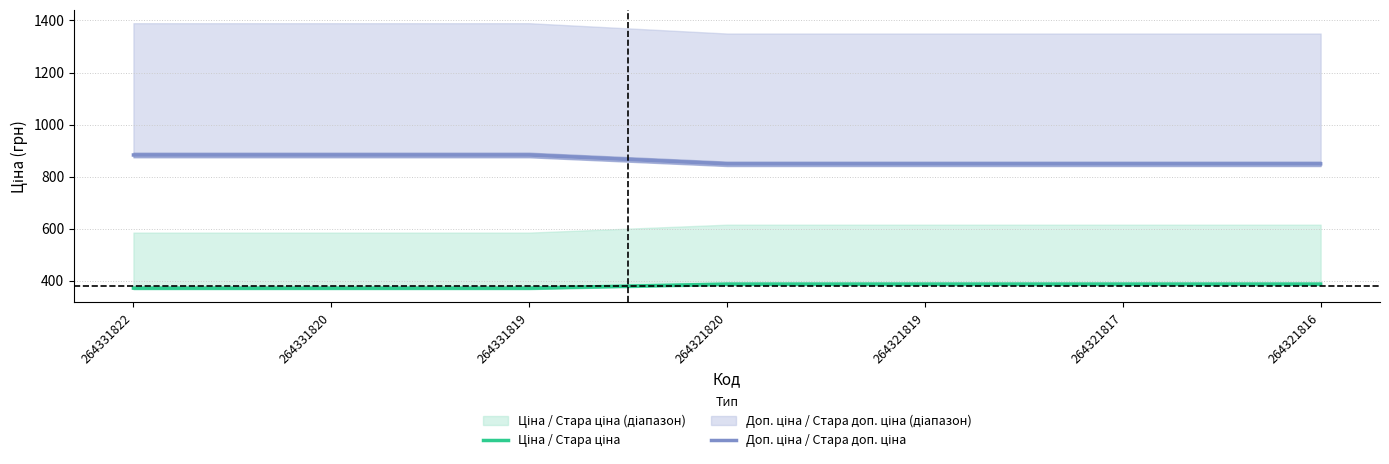

How many data points does each series have?

7